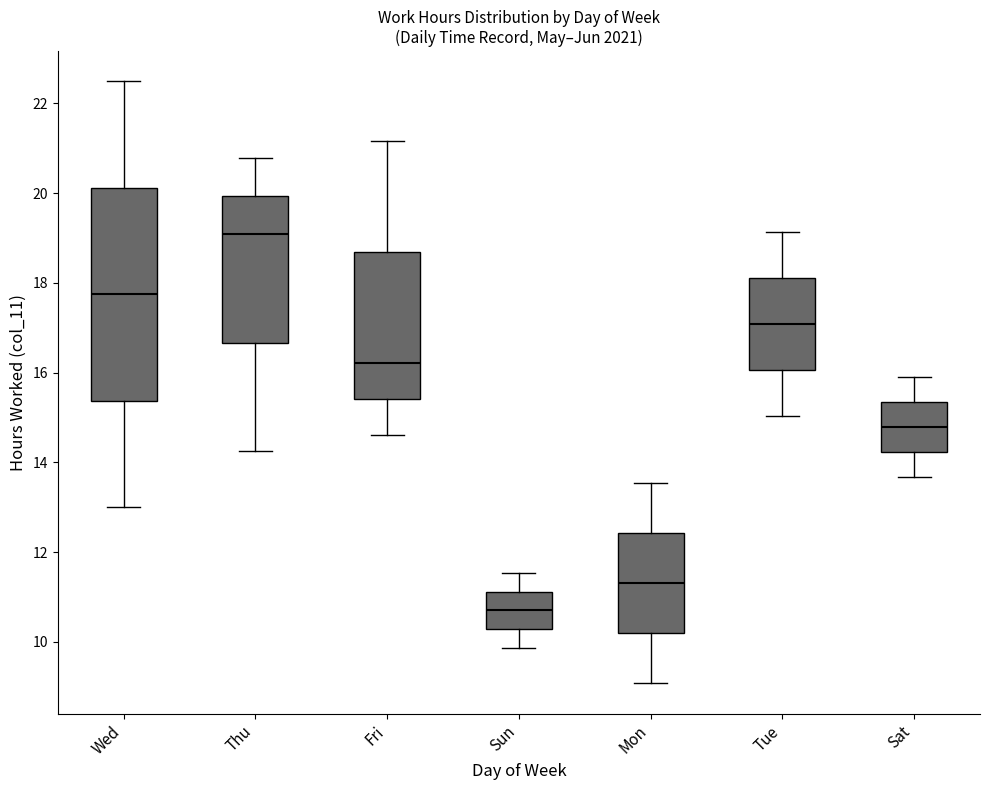

Which box has the highest median line?

Thu